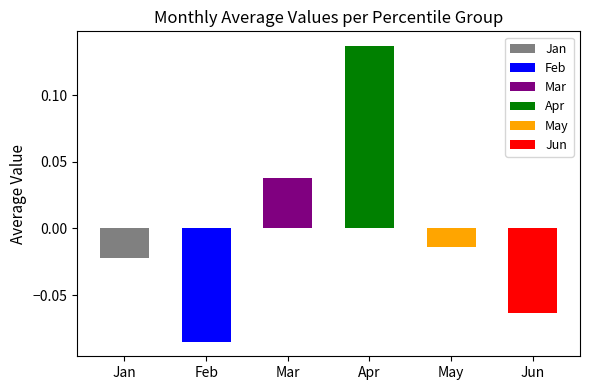

The May series shows -0.0 at pct25. True or false?

True